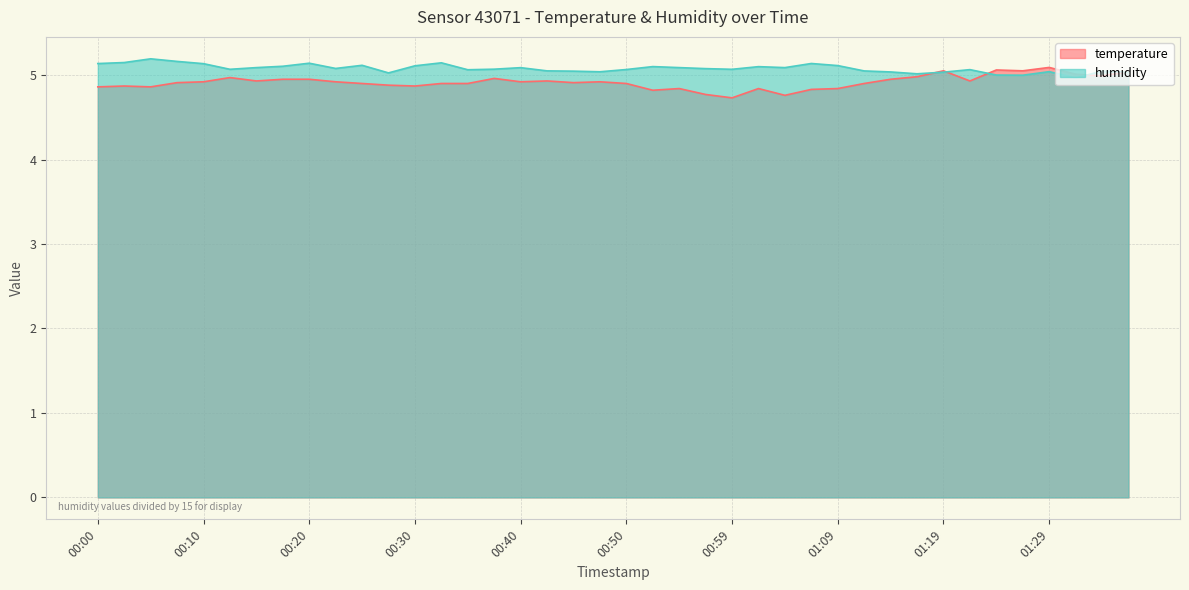

Which series ends up on top after the final intersection of temperature and humidity?

temperature